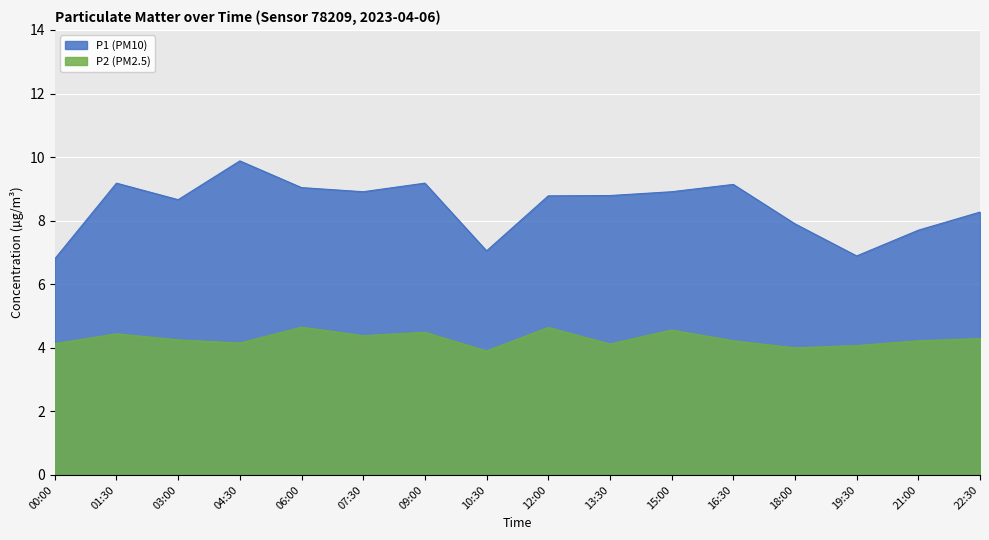

True or false: P1 has a value of 4.8 at 13:30.

False